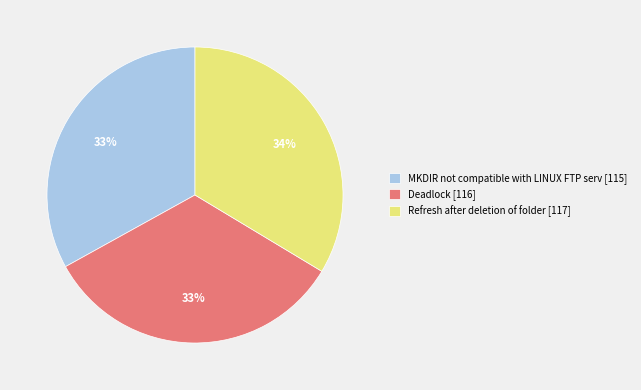

Is it true that Refresh after deletion of folder is 23% of the pie?

False